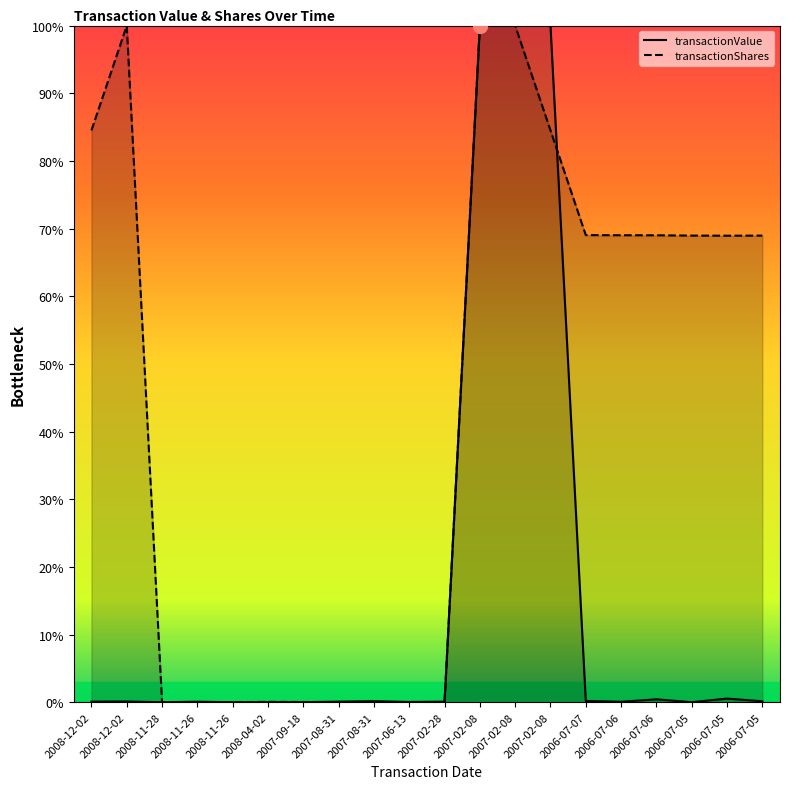

Which series has the largest total across all categories?

transactionShares